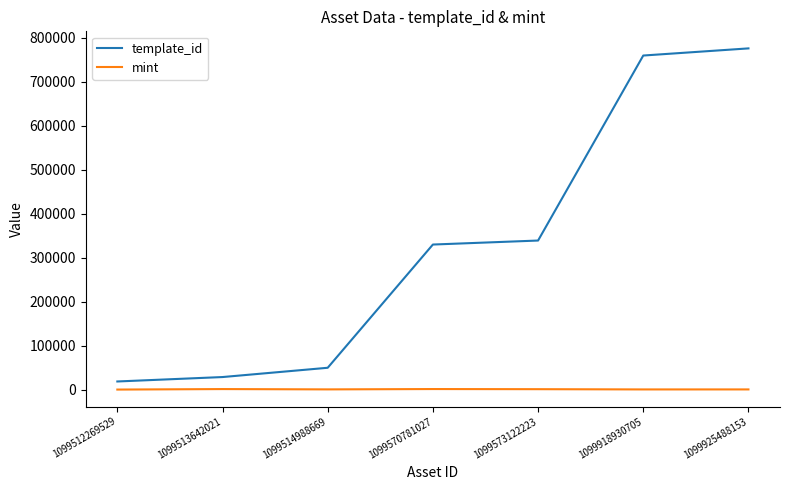

What are all the series names shown in the legend?

template_id, mint